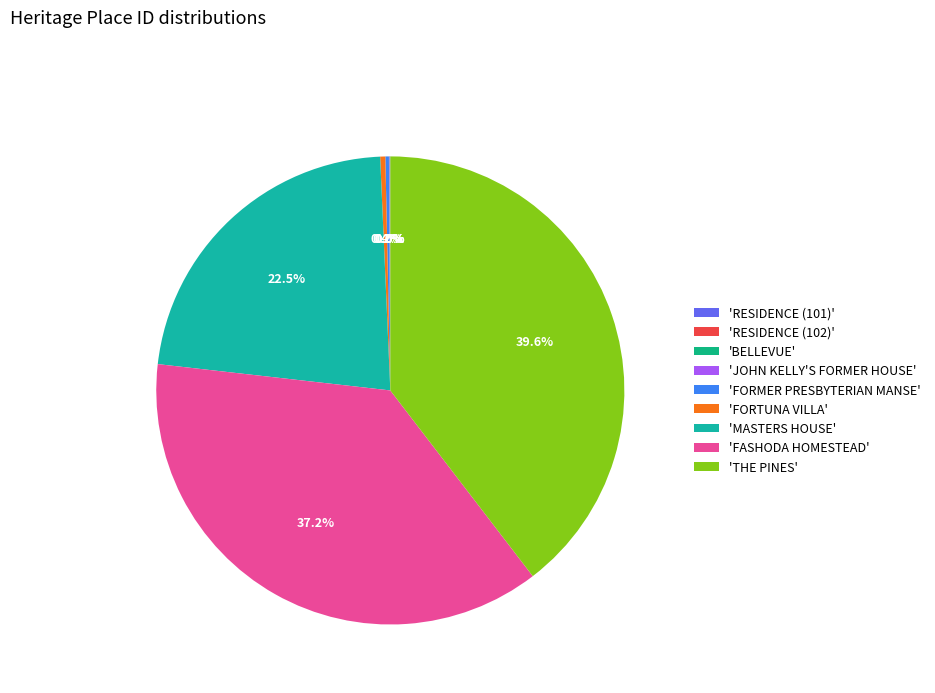

Which slice is the largest?

'THE PINES'